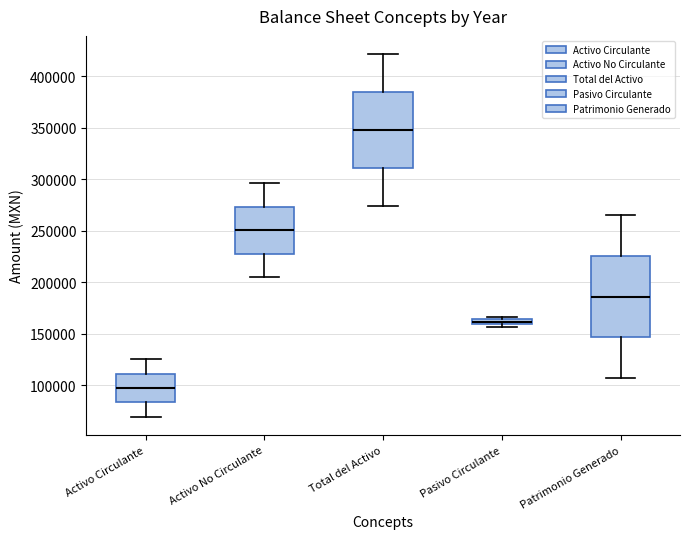

Where does the upper whisker of the box for Patrimonio Generado end on the y-axis? The values are not printed on the chart, so give them approximately, as read against the axis.

265000